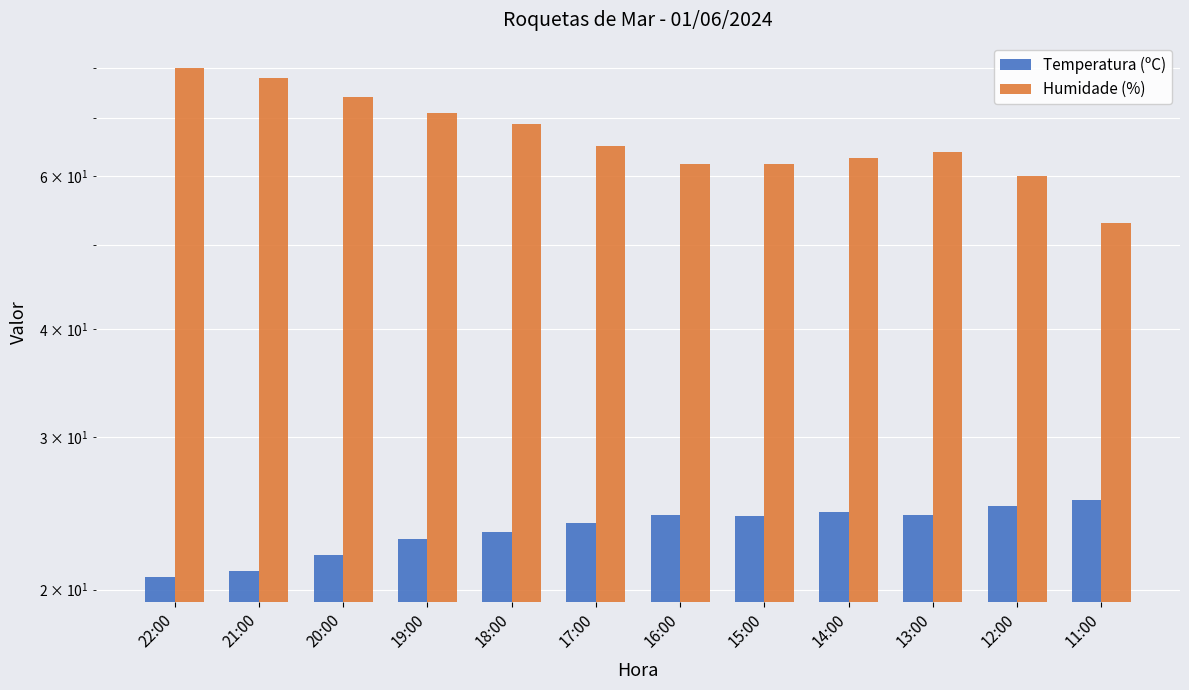

What is the difference between the Temperatura (ºC) values at 18:00 and 13:00?

1.1